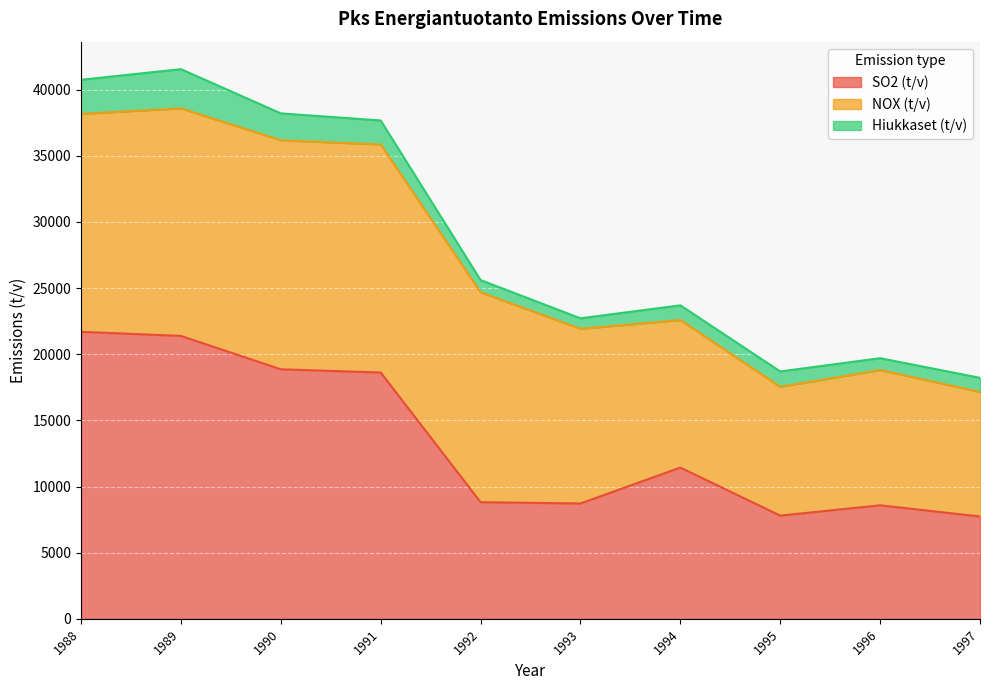

What is the smallest value displayed?

794